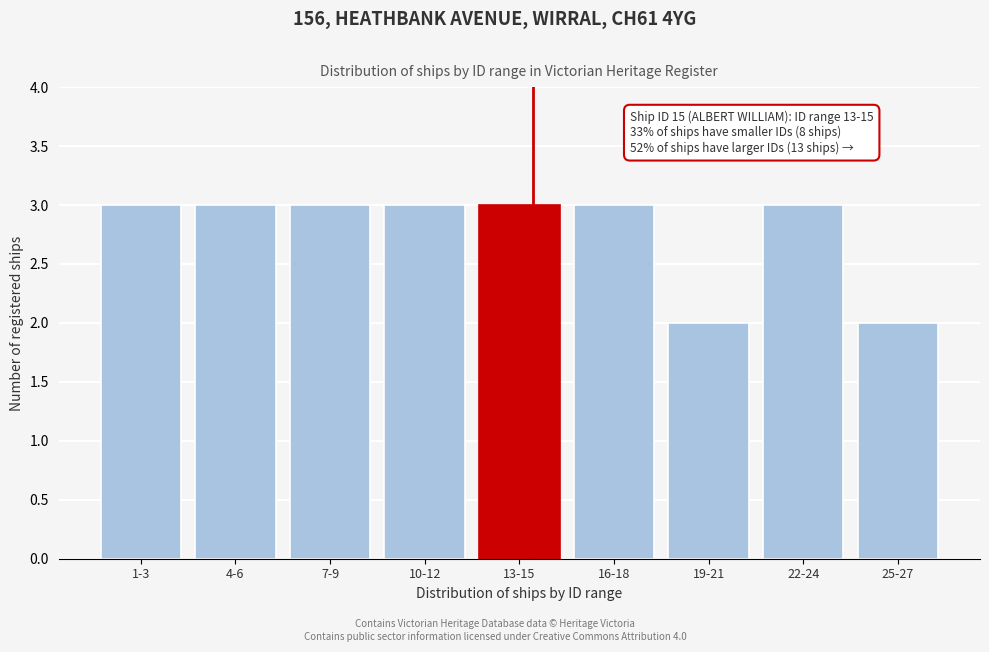

Reading left to right, list all the values displayed in this chart.

3	3	3	3	3	3	2	3	2